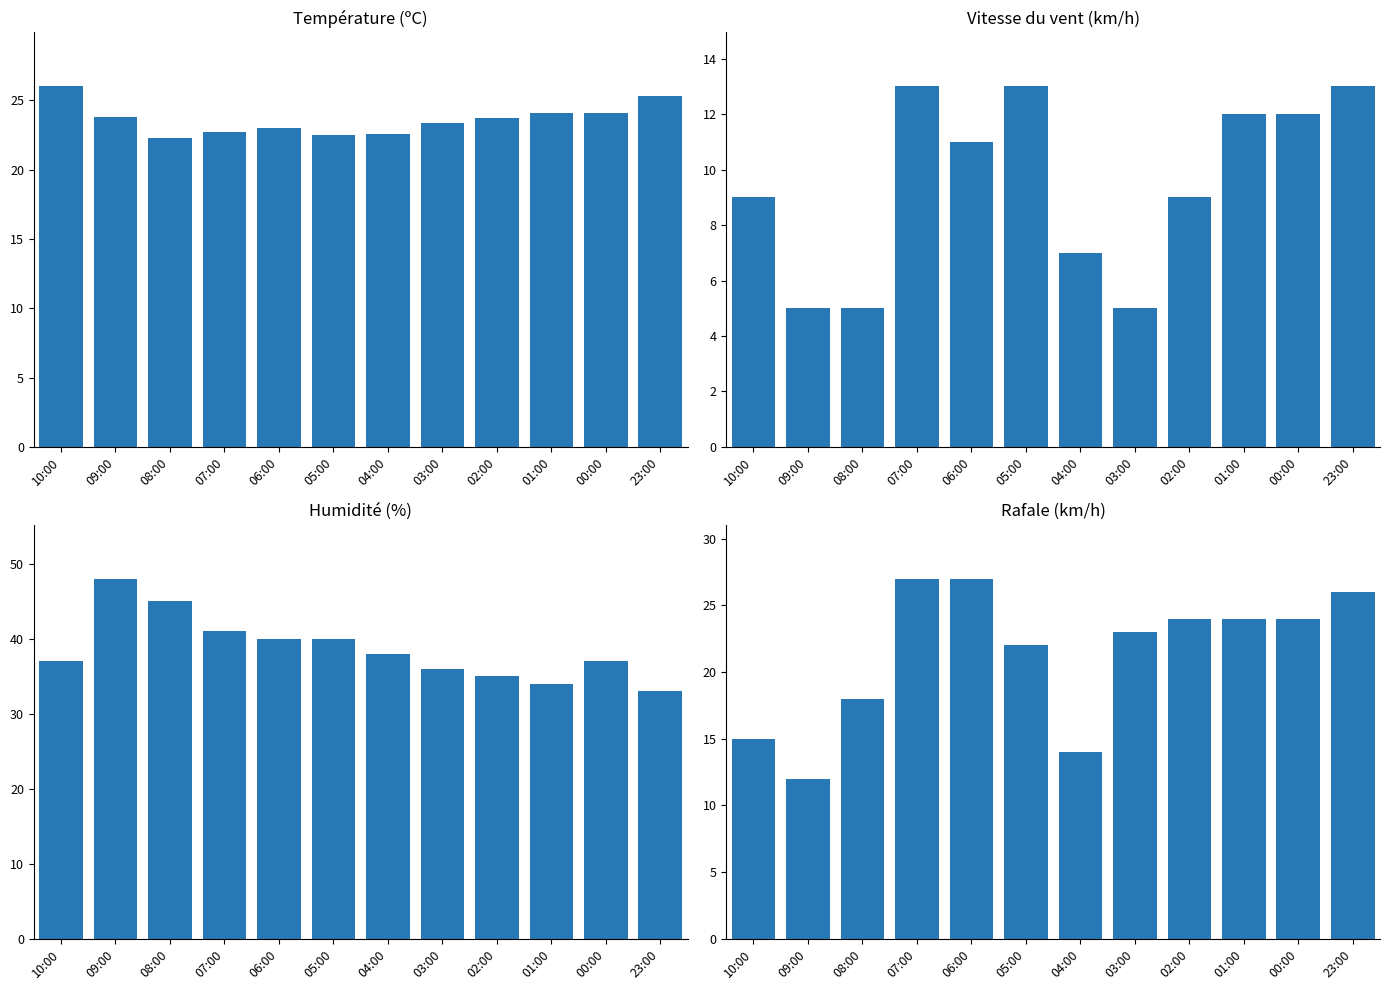

List the series in order of their peak value, highest first.

Humidité (%), Rafale (km/h), Température (ºC), Vitesse du vent (km/h)